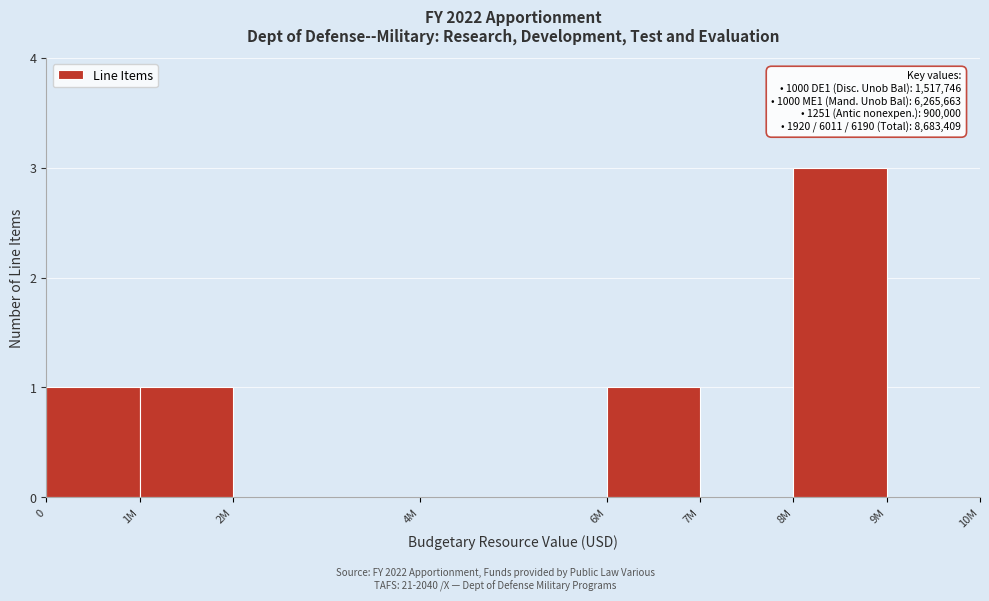

Reading left to right, what are all the values shown in this chart?

0=1	1M=1	2M=0	4M=0	6M=1	7M=0	8M=3	9M=0